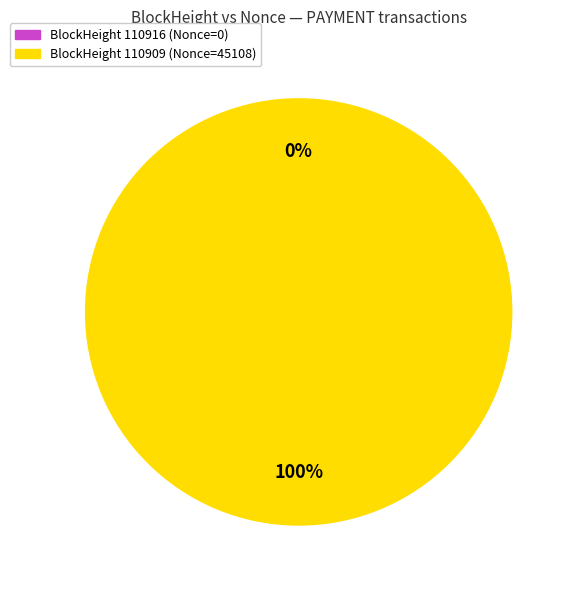

Between 110909 and 110916, which is larger?

110909